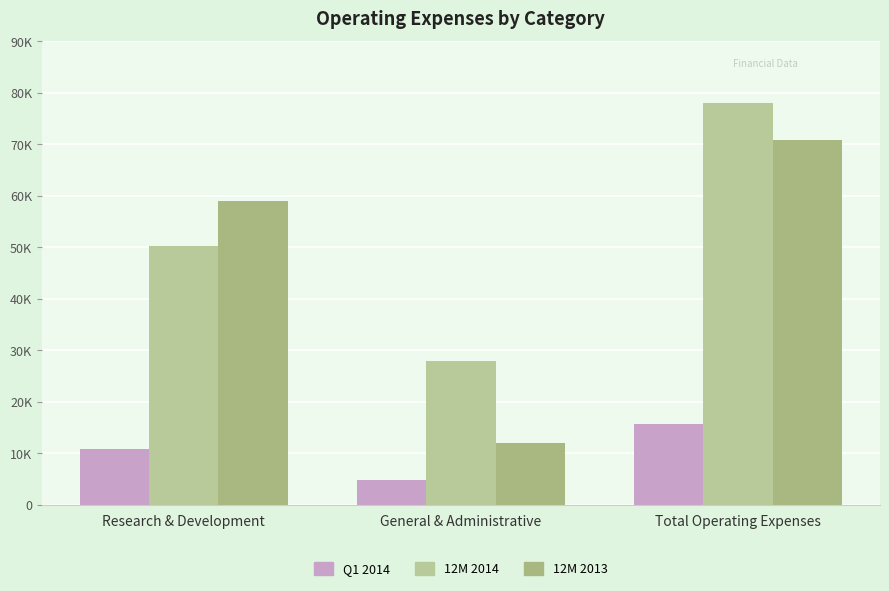

Which series has the largest total across all categories?

12M 2014